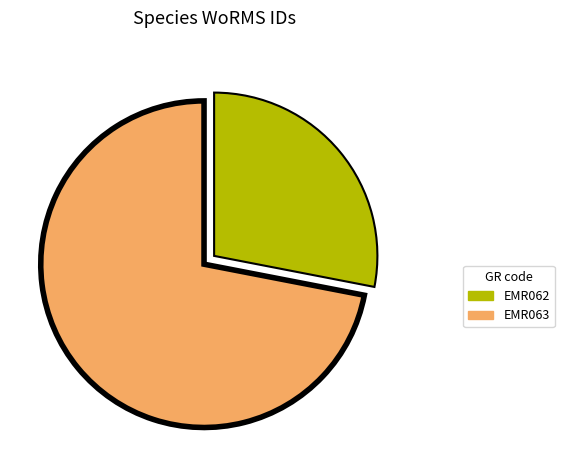

Which slice is the largest?

EMR063